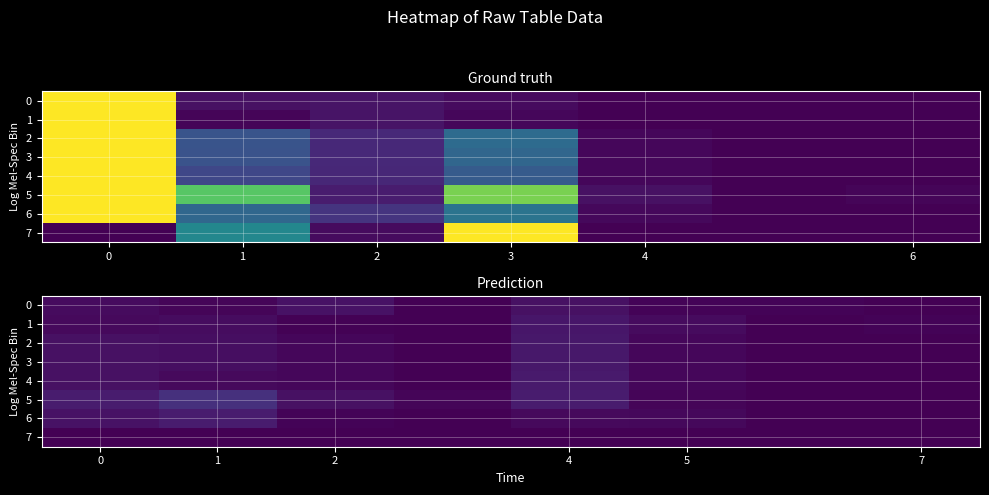

At how many categories does at least one series exceed 0?

8